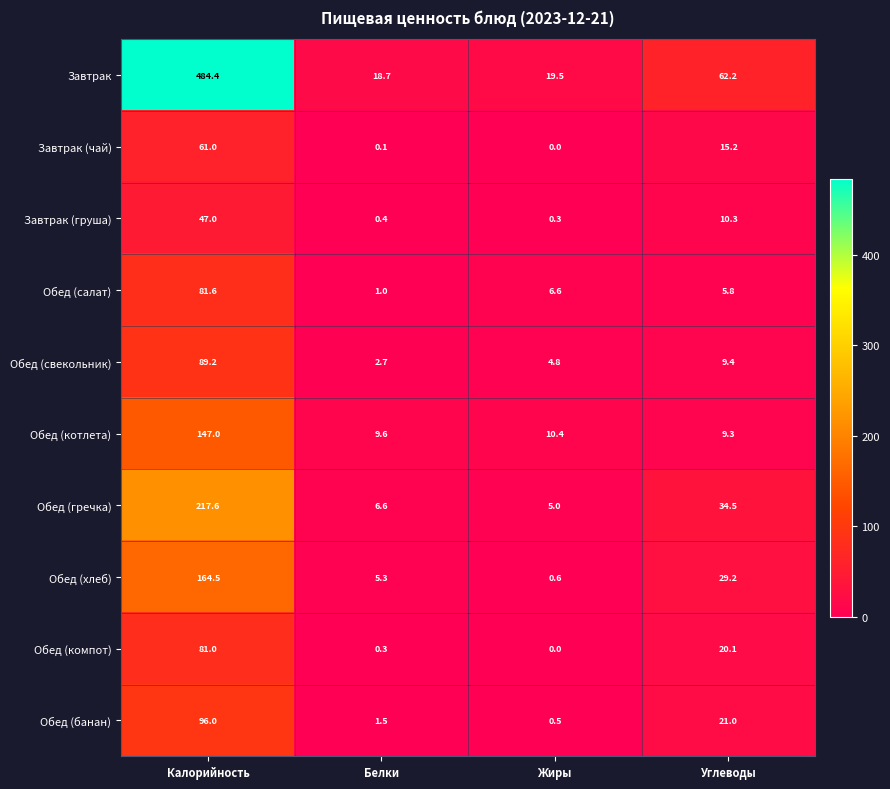

The value of Обед (котлета) at Калорийность is 66.2. True or false?

False